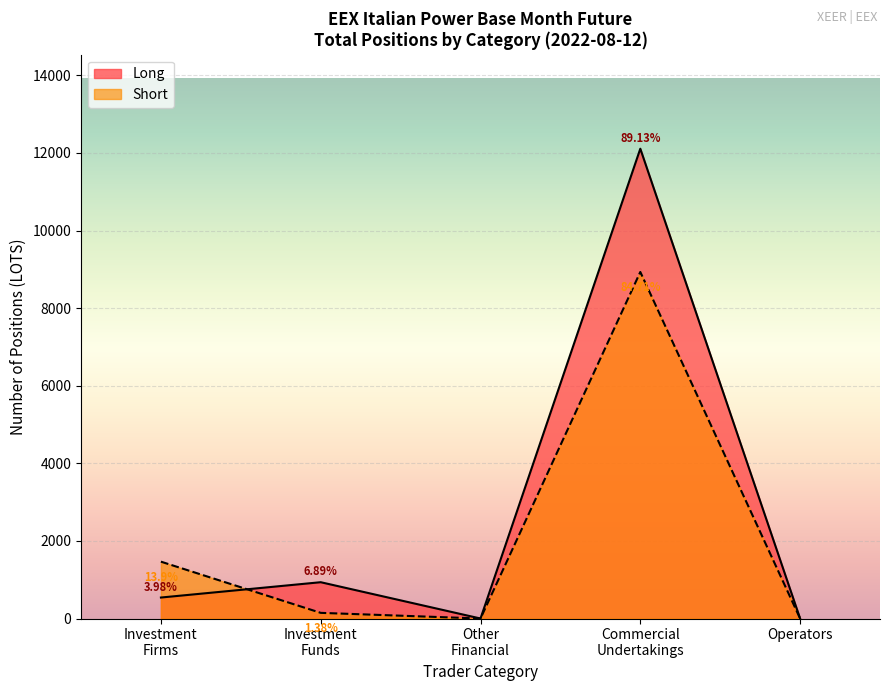

True or false: Short and Long cross at least once.

True